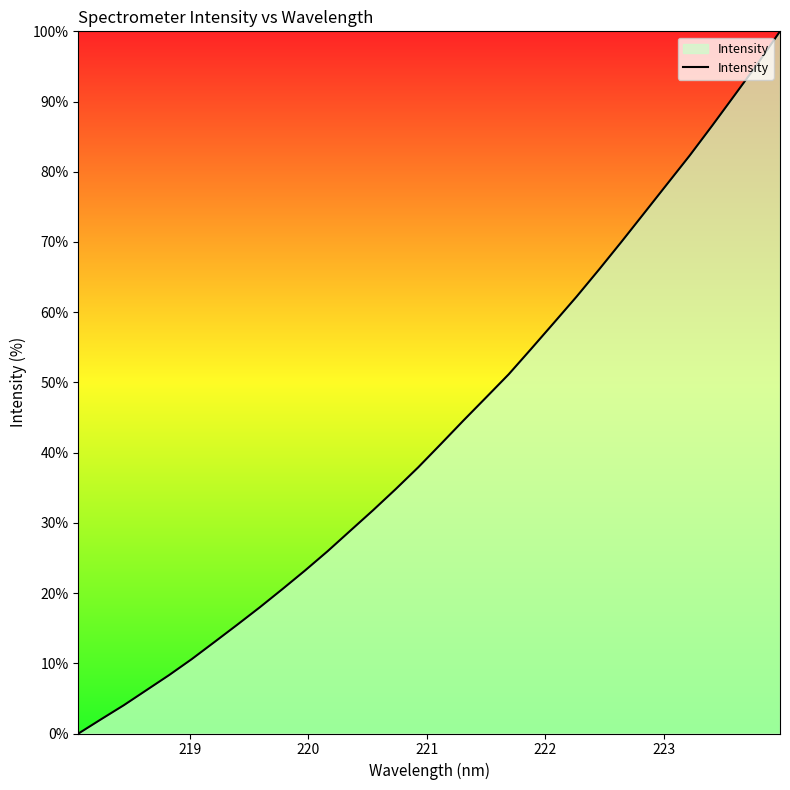

What is the difference between the maximum and minimum values?

100.0